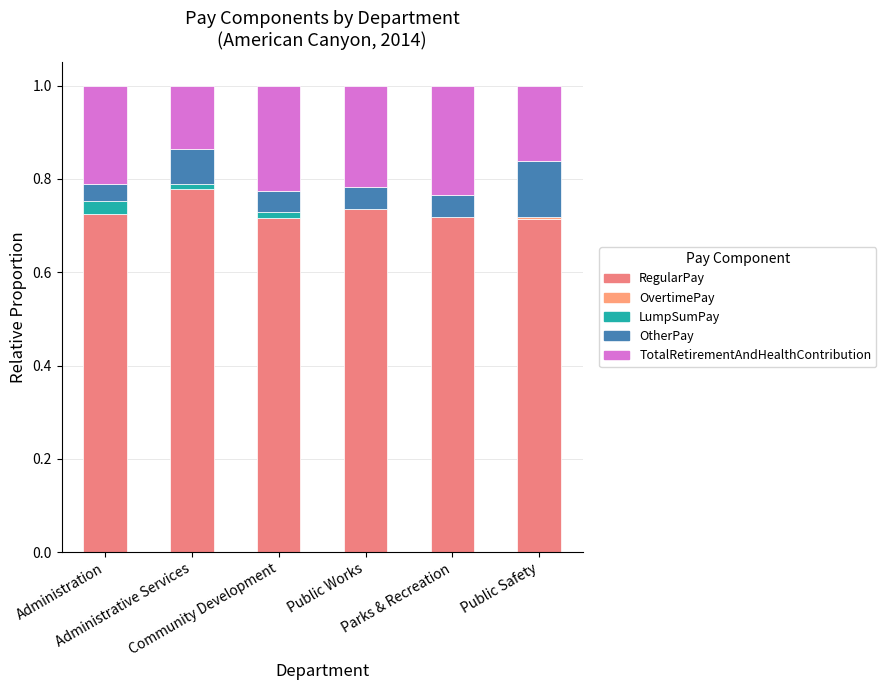

At which label is TotalRetirementAndHealthContribution closest to 0?

Administrative Services